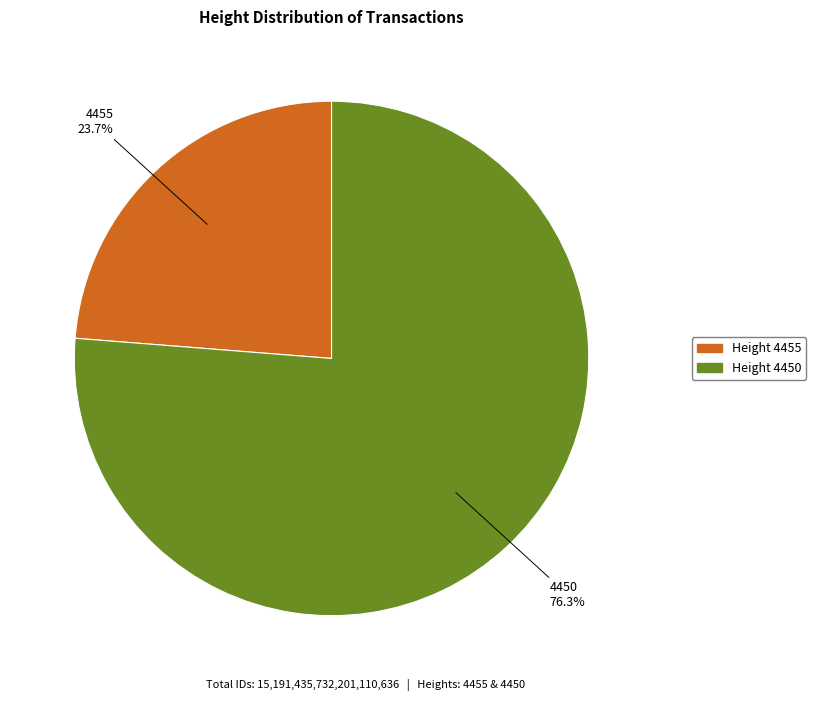

Is there any slice that represents more than half of the pie?

Yes